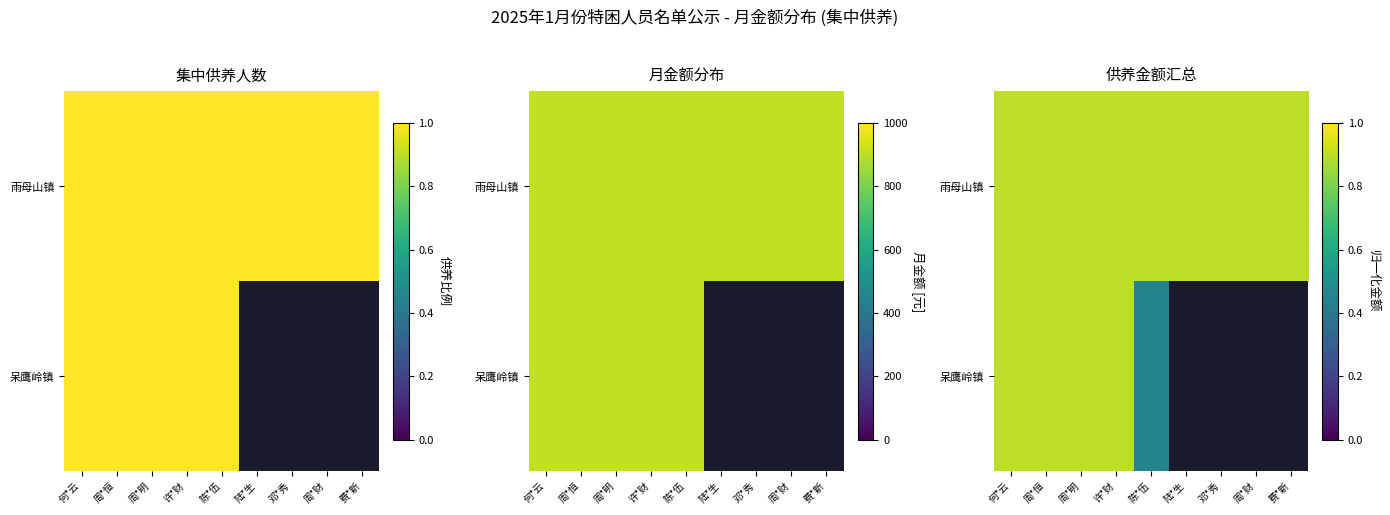

The row_0 series shows 0.9 at 费*新. True or false?

True